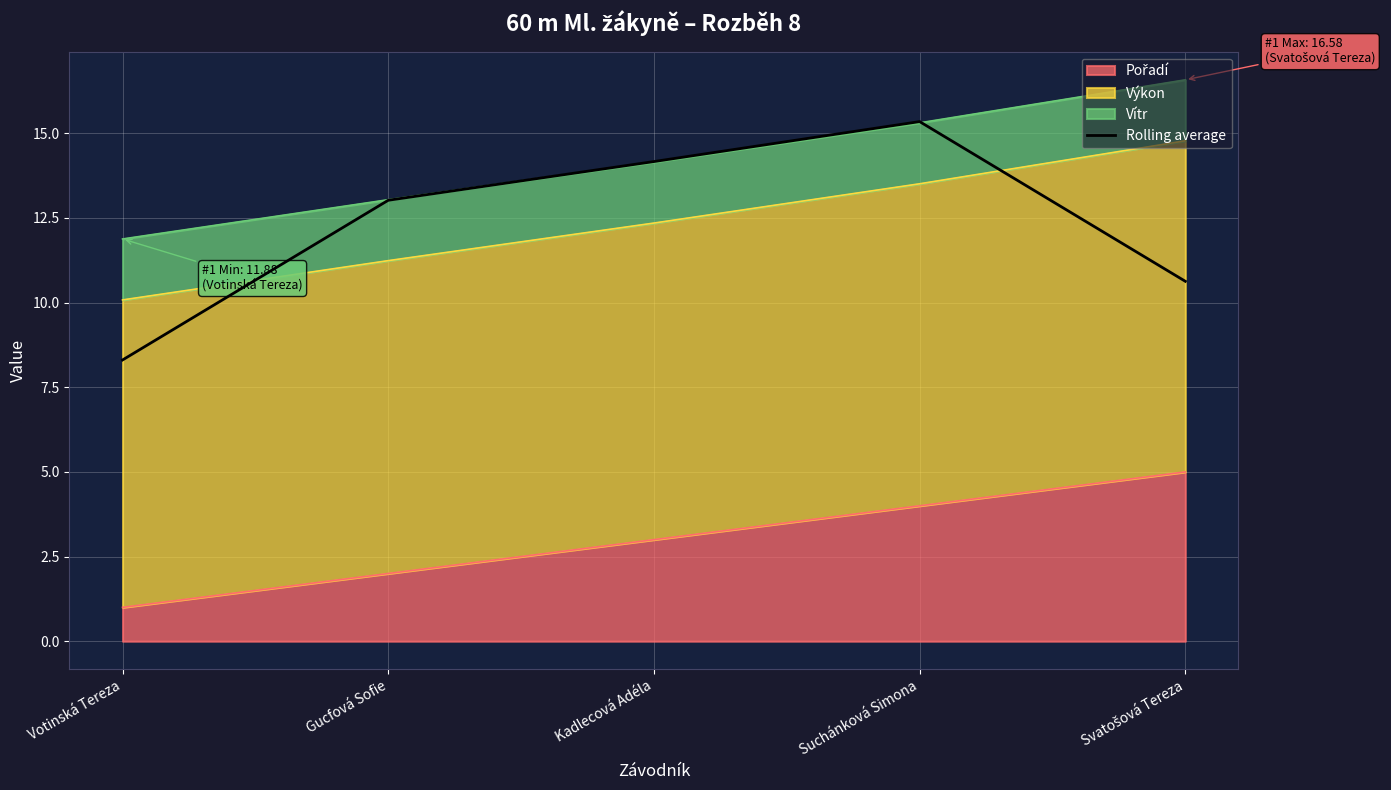

What is the sum of the values at Suchánková Simona and Kadlecová Adéla?

29.5